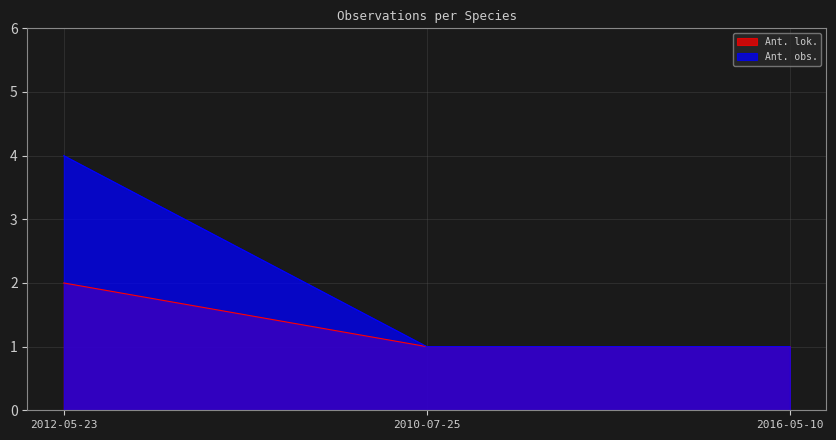

The value of Ant. lok. at 2016-05-10 is 0. True or false?

False